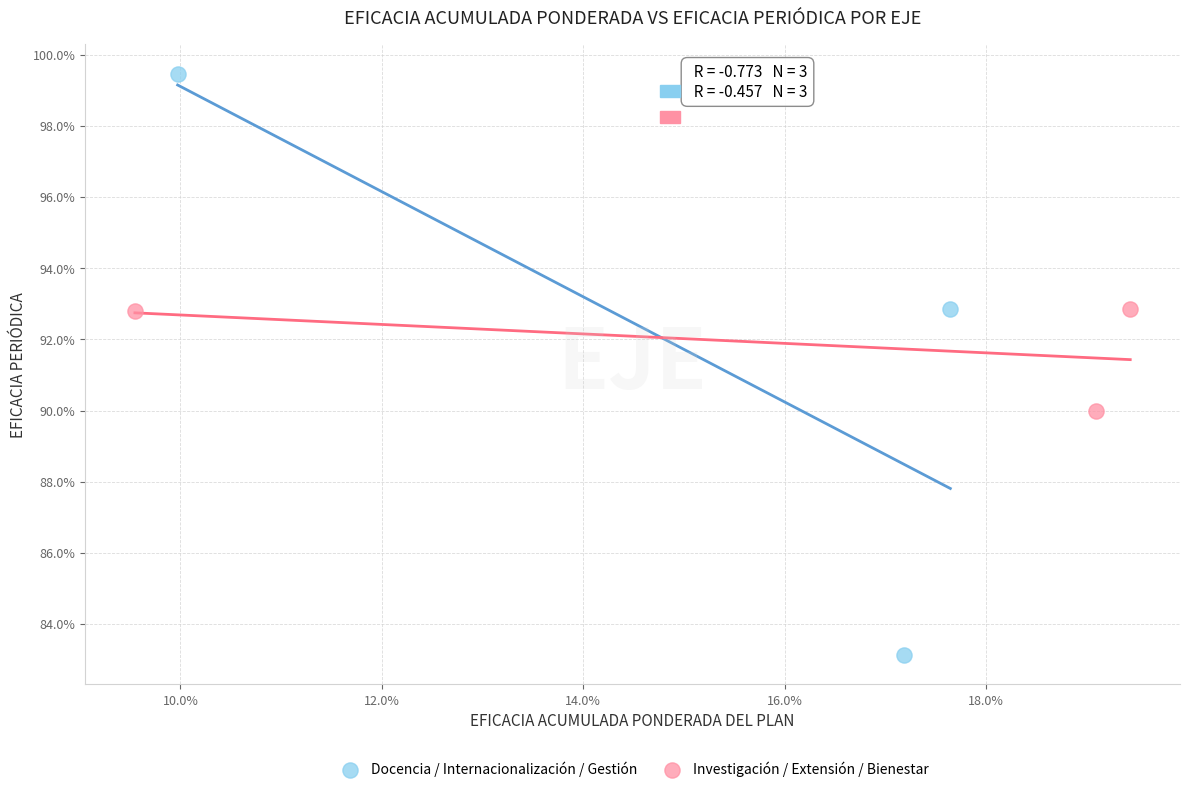

What are all the series names shown in the legend?

Docencia / Internacionalización / Gestión, Investigación / Extensión / Bienestar